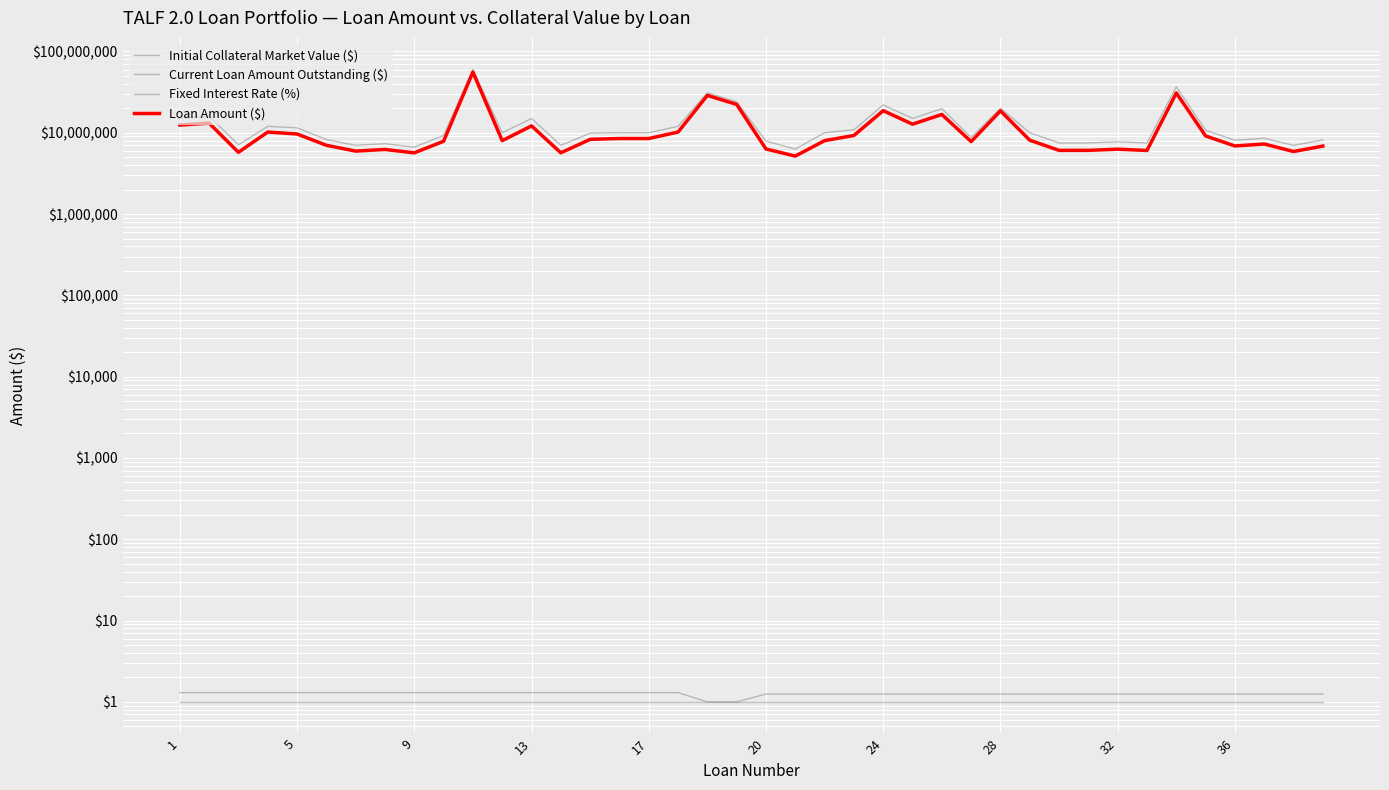

The value of Fixed Interest Rate (%) at 13 is 1.3. True or false?

True